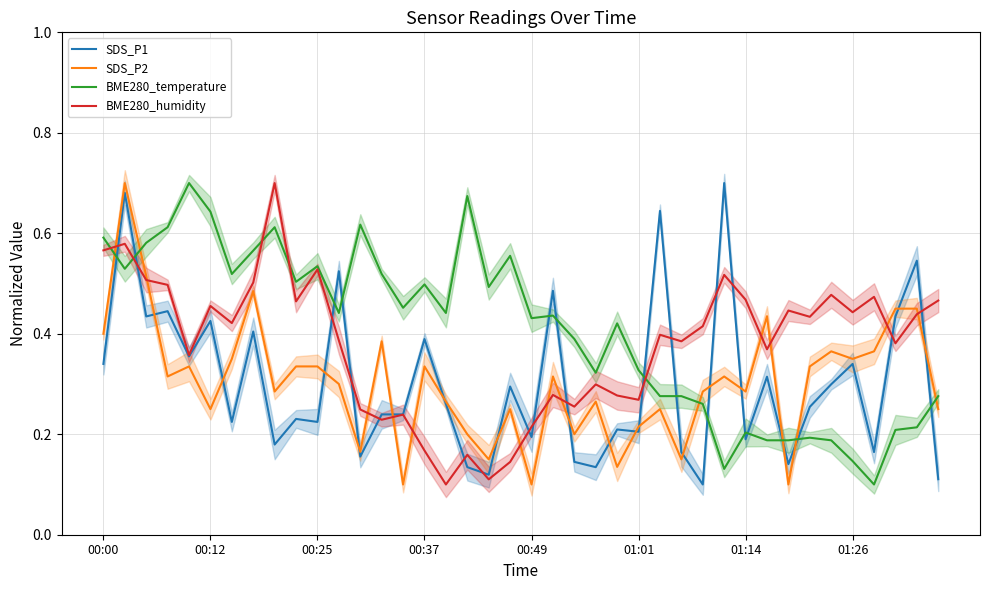

True or false: SDS_P2 and BME280_humidity cross at least once.

True